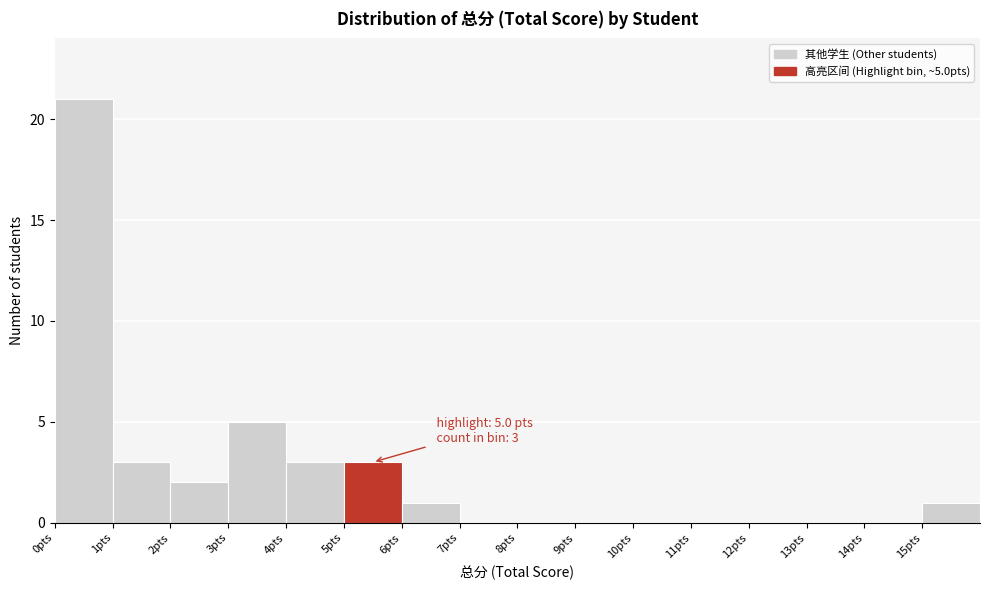

Over which range of the x-axis is the bar tallest?

0 to 1